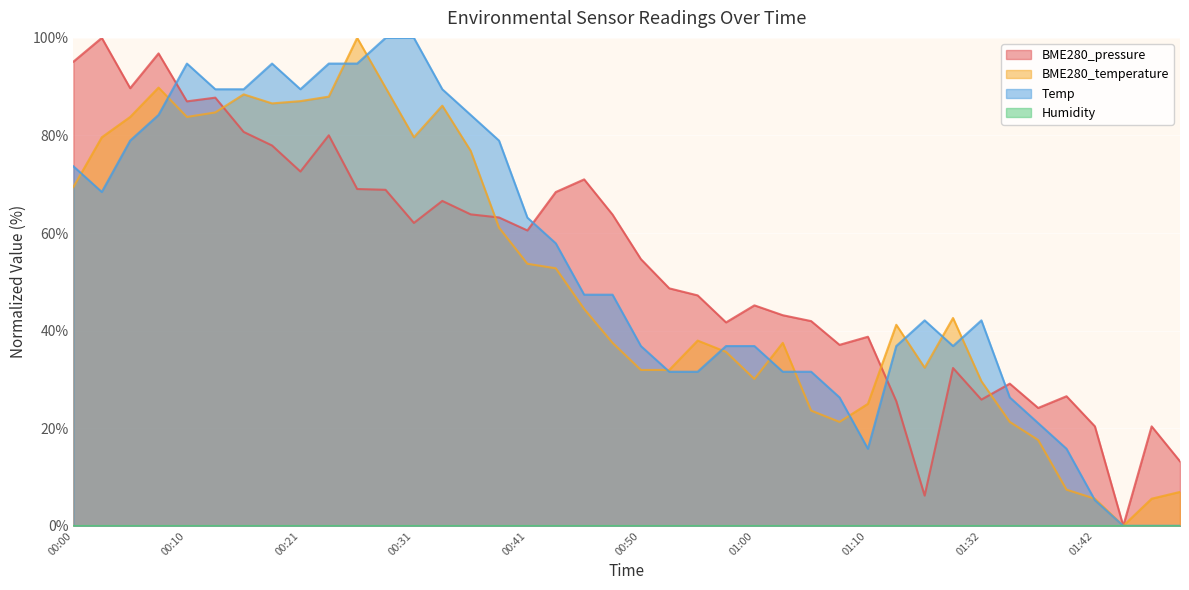

List the labels in order of BME280_pressure value, largest first.

00:03, 00:08, 00:00, 00:05, 00:13, 00:10, 00:16, 00:23, 00:18, 00:21, 00:46, 00:26, 00:28, 00:43, 00:33, 00:36, 00:48, 00:38, 00:31, 00:41, 00:50, 00:53, 00:55, 01:00, 01:03, 01:05, 00:58, 01:10, 01:08, 01:29, 01:35, 01:40, 01:32, 01:24, 01:37, 01:42, 01:47, 01:50, 01:27, 01:45